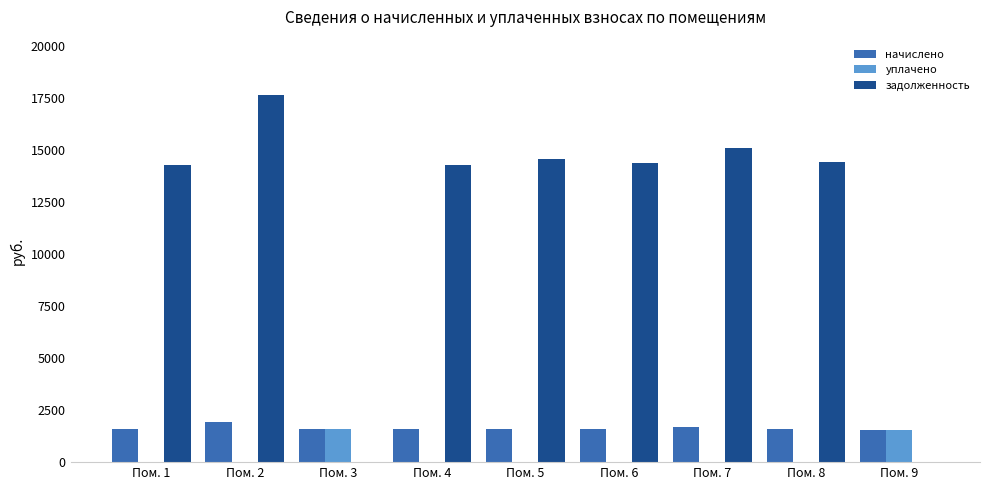

Between Пом. 6 and Пом. 9, which series saw the biggest shift?

задолженность